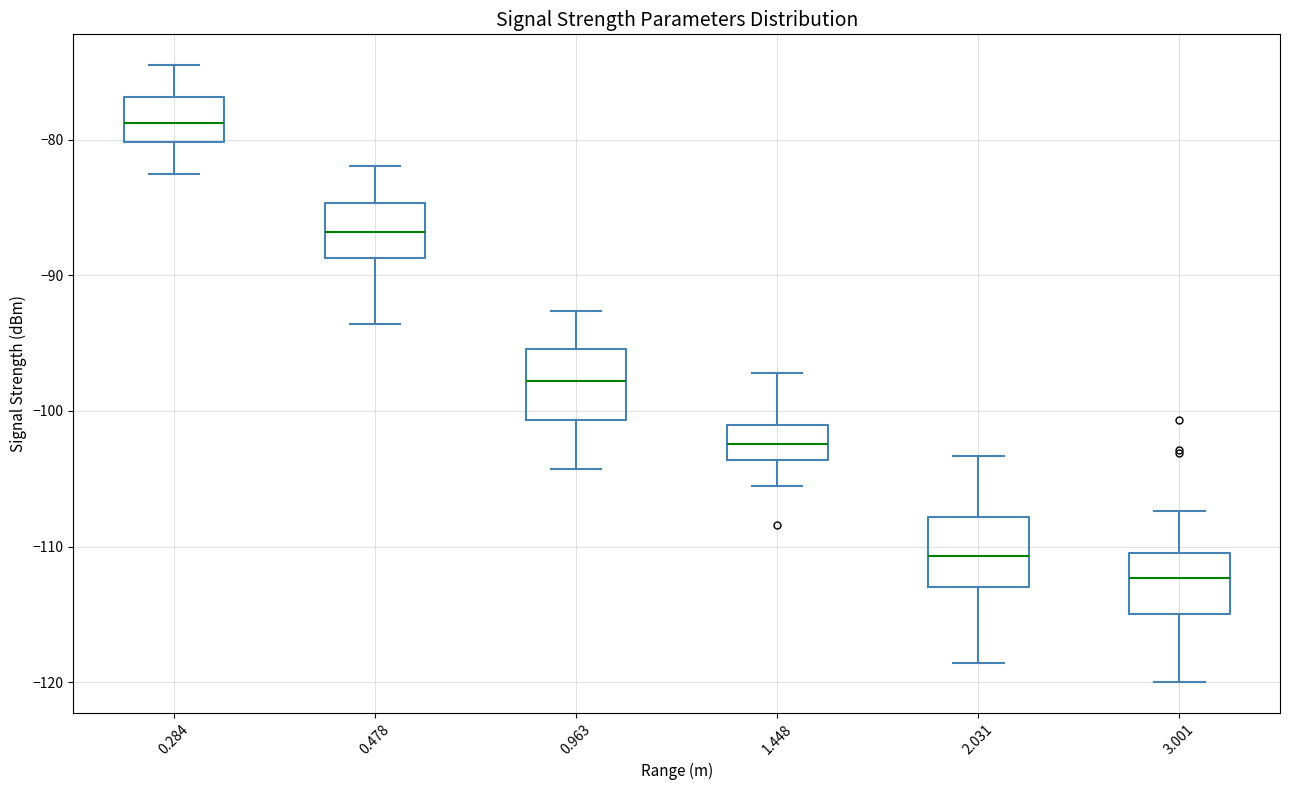

Where does the lower whisker of the box at x = 3.001 end on the y-axis? The values are not printed on the chart, so give them approximately, as read against the axis.

-120